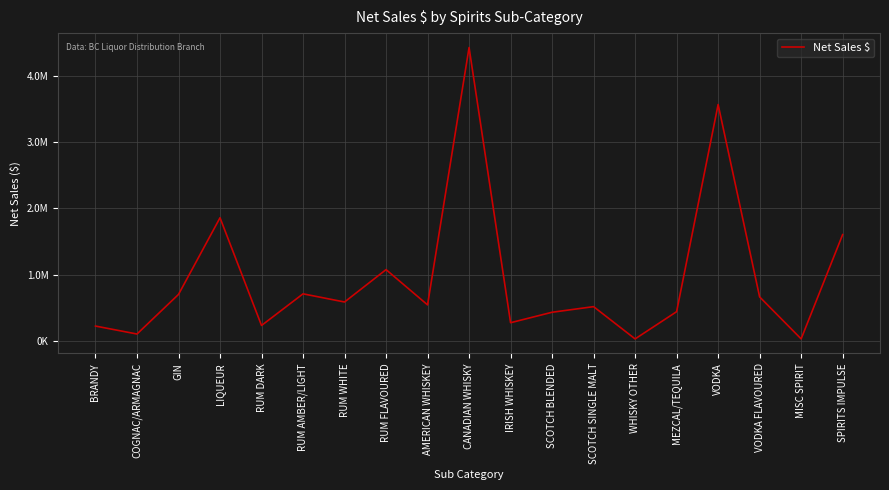

What is the change in value from RUM DARK to MEZCAL/TEQUILA?

+208099.2